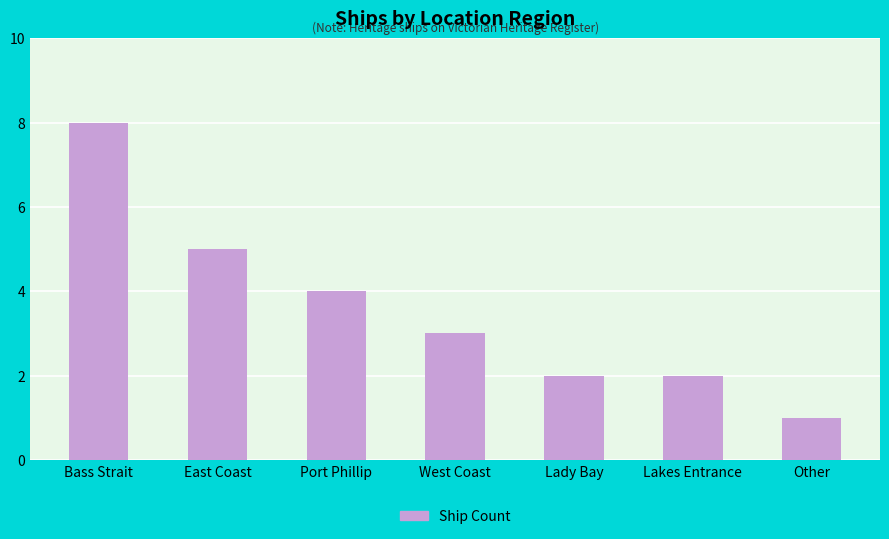

What is the difference between the maximum and minimum values?

7